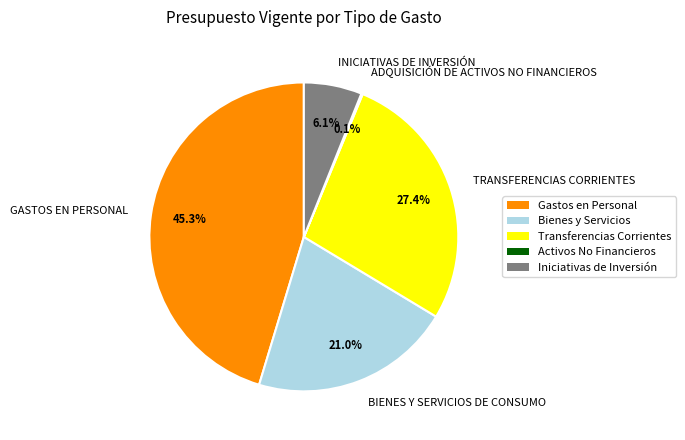

How much of the chart is everything except BIENES Y SERVICIOS DE CONSUMO?

79.0%